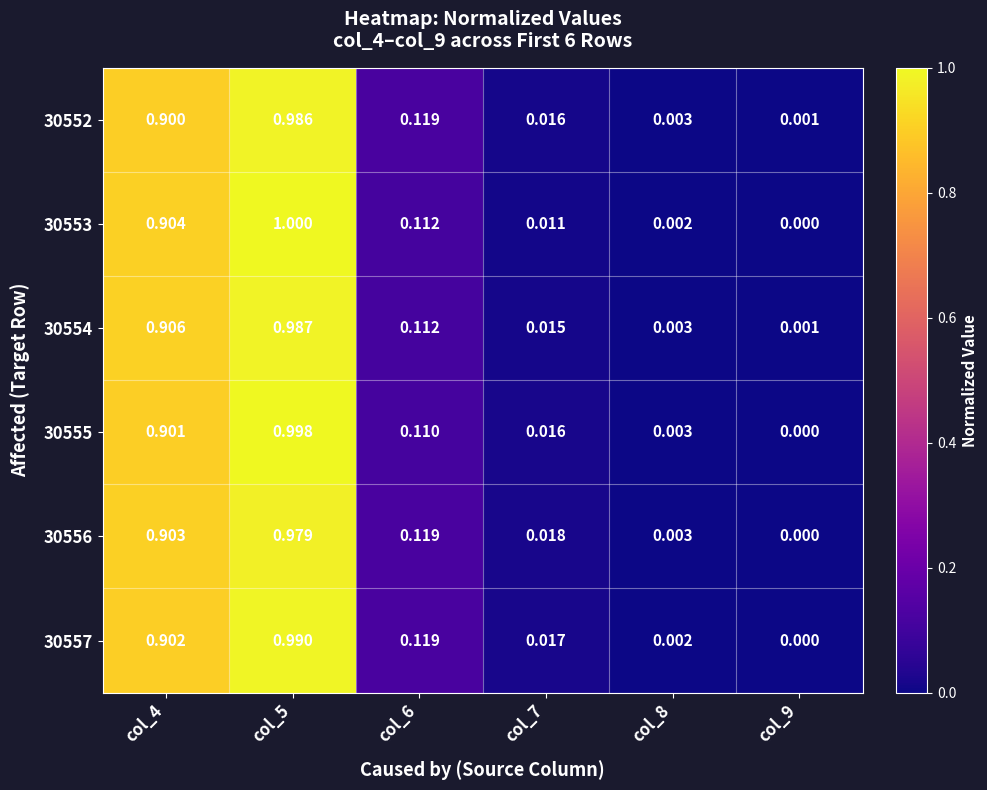

How many data points does each series have?

6